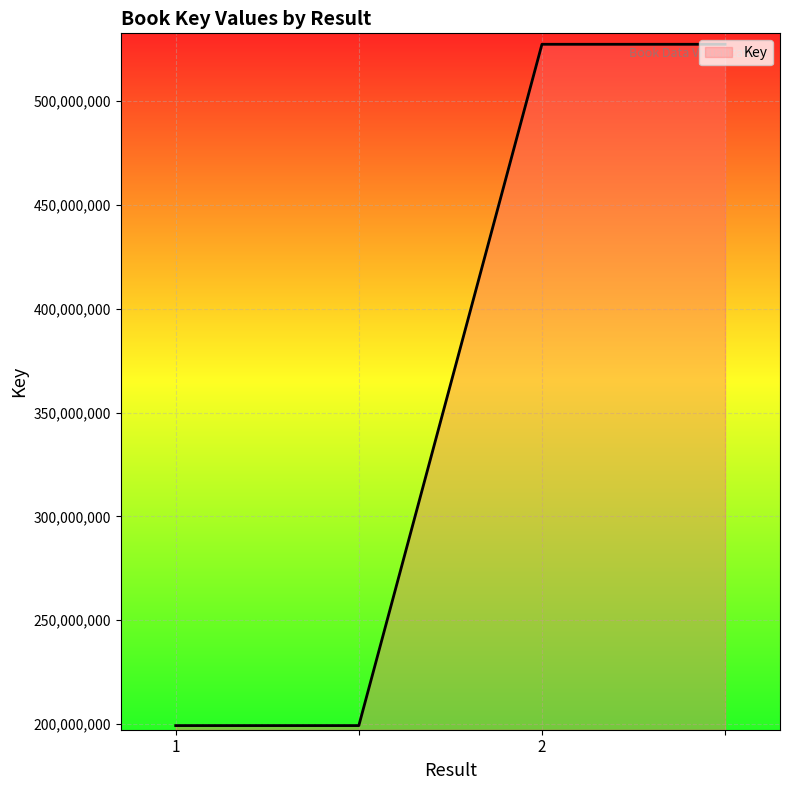

What is the maximum value shown in the chart?

527293016